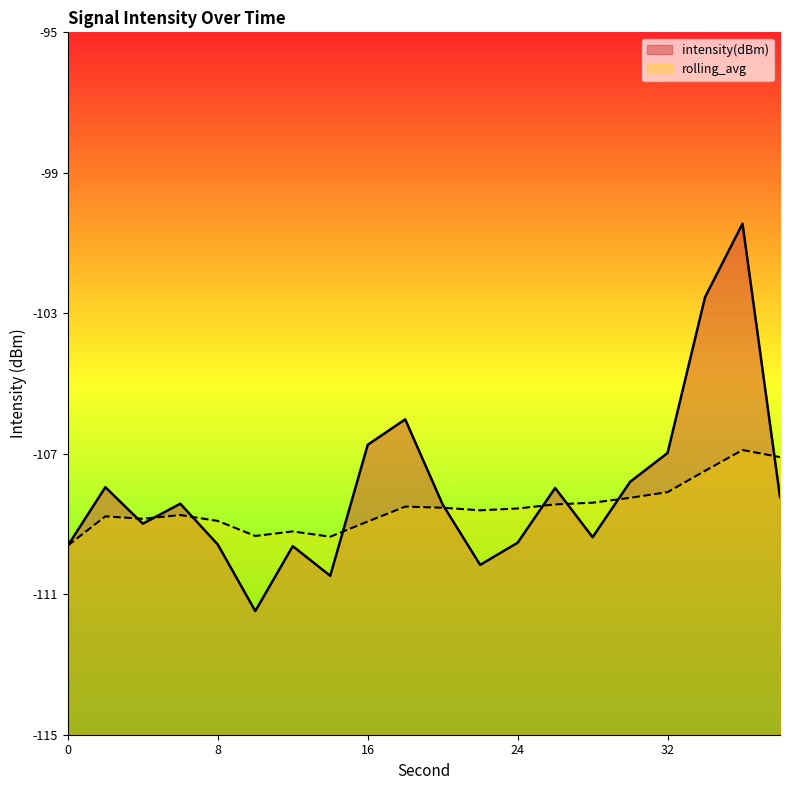

What is the spread (max minus min) of values at 26?

0.5